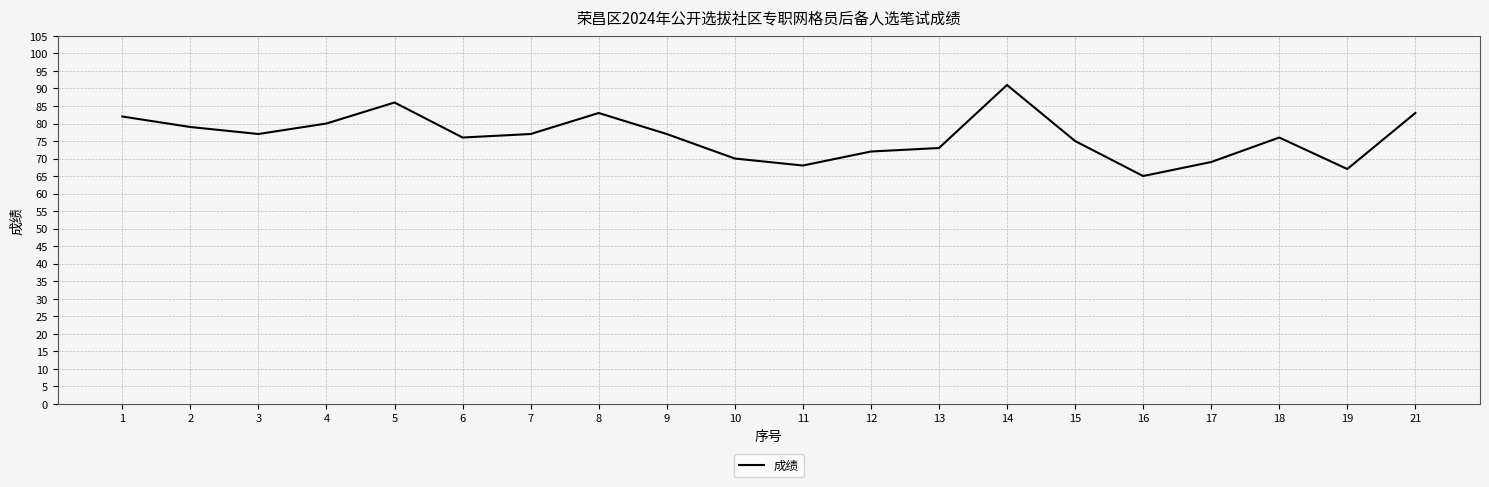

What is the ratio of the value at 7 to the value at 12?

1.1